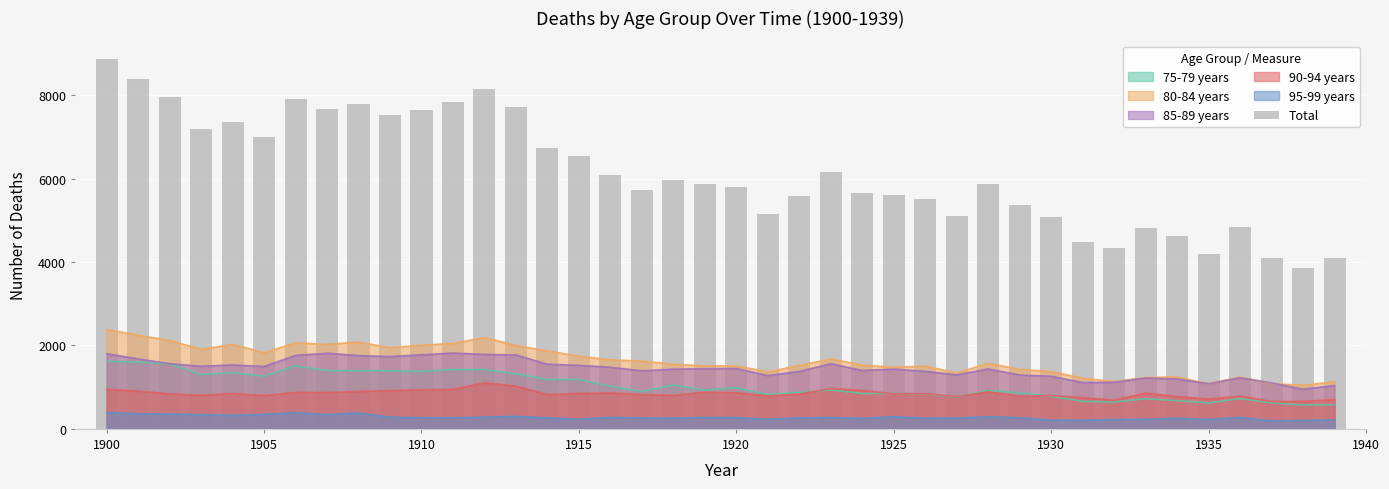

True or false: 90-94 years and 85-89 years cross at least once.

False